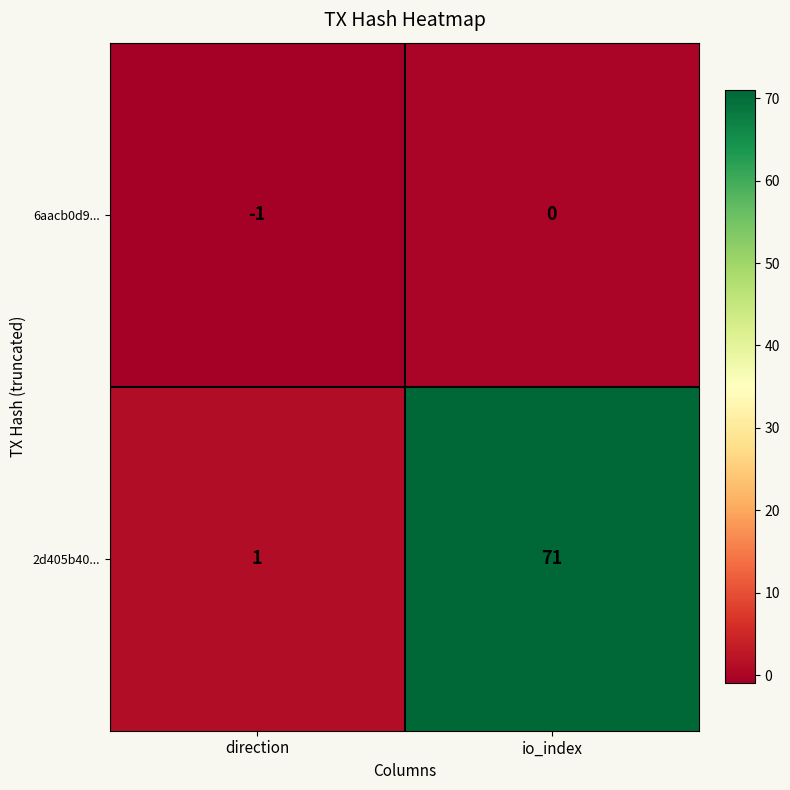

Reading left to right, what are all the values shown in this chart?

6aacb0d9...: -1	0
2d405b40...: 1	71